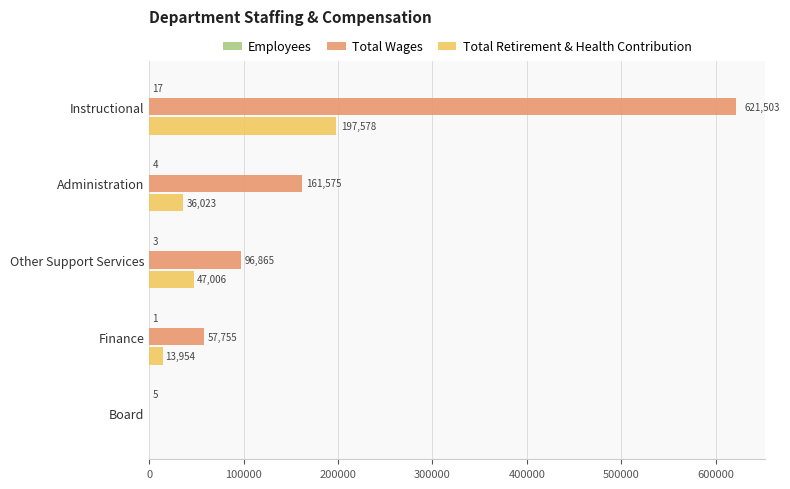

Is the value of Total Wages at Instructional greater than the value of Total Retirement & Health Contribution at Board?

Yes